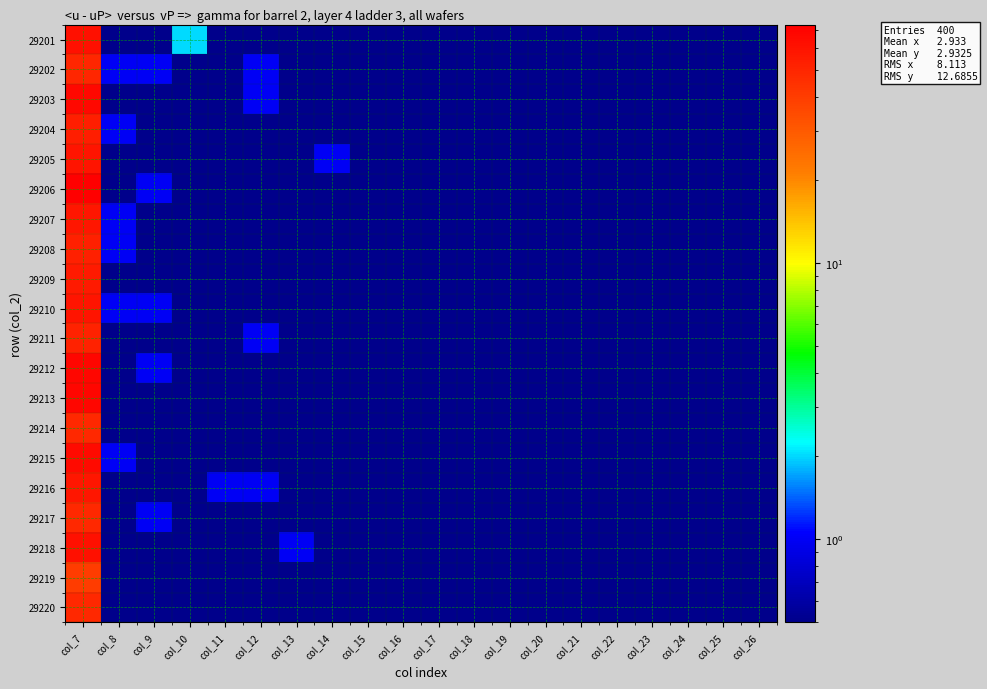

Reading right to left, extract all data points from this chart.

29201: col_26=0.1	col_25=0.1	col_24=0.1	col_23=0.1	col_22=0.1	col_21=0.1	col_20=0.1	col_19=0.1	col_18=0.1	col_17=0.1	col_16=0.1	col_15=0.1	col_14=0.1	col_13=0.1	col_12=0.1	col_11=0.1	col_10=2.0	col_9=0.1	col_8=0.1	col_7=62.0
29202: col_26=0.1	col_25=0.1	col_24=0.1	col_23=0.1	col_22=0.1	col_21=0.1	col_20=0.1	col_19=0.1	col_18=0.1	col_17=0.1	col_16=0.1	col_15=0.1	col_14=0.1	col_13=0.1	col_12=1.0	col_11=0.1	col_10=0.1	col_9=1.0	col_8=1.0	col_7=50.0
29203: col_26=0.1	col_25=0.1	col_24=0.1	col_23=0.1	col_22=0.1	col_21=0.1	col_20=0.1	col_19=0.1	col_18=0.1	col_17=0.1	col_16=0.1	col_15=0.1	col_14=0.1	col_13=0.1	col_12=1.0	col_11=0.1	col_10=0.1	col_9=0.1	col_8=0.1	col_7=67.0
29204: col_26=0.1	col_25=0.1	col_24=0.1	col_23=0.1	col_22=0.1	col_21=0.1	col_20=0.1	col_19=0.1	col_18=0.1	col_17=0.1	col_16=0.1	col_15=0.1	col_14=0.1	col_13=0.1	col_12=0.1	col_11=0.1	col_10=0.1	col_9=0.1	col_8=1.0	col_7=54.0
29205: col_26=0.1	col_25=0.1	col_24=0.1	col_23=0.1	col_22=0.1	col_21=0.1	col_20=0.1	col_19=0.1	col_18=0.1	col_17=0.1	col_16=0.1	col_15=0.1	col_14=1.0	col_13=0.1	col_12=0.1	col_11=0.1	col_10=0.1	col_9=0.1	col_8=0.1	col_7=60.0
29206: col_26=0.1	col_25=0.1	col_24=0.1	col_23=0.1	col_22=0.1	col_21=0.1	col_20=0.1	col_19=0.1	col_18=0.1	col_17=0.1	col_16=0.1	col_15=0.1	col_14=0.1	col_13=0.1	col_12=0.1	col_11=0.1	col_10=0.1	col_9=1.0	col_8=0.1	col_7=73.0
29207: col_26=0.1	col_25=0.1	col_24=0.1	col_23=0.1	col_22=0.1	col_21=0.1	col_20=0.1	col_19=0.1	col_18=0.1	col_17=0.1	col_16=0.1	col_15=0.1	col_14=0.1	col_13=0.1	col_12=0.1	col_11=0.1	col_10=0.1	col_9=0.1	col_8=1.0	col_7=58.0
29208: col_26=0.1	col_25=0.1	col_24=0.1	col_23=0.1	col_22=0.1	col_21=0.1	col_20=0.1	col_19=0.1	col_18=0.1	col_17=0.1	col_16=0.1	col_15=0.1	col_14=0.1	col_13=0.1	col_12=0.1	col_11=0.1	col_10=0.1	col_9=0.1	col_8=1.0	col_7=53.0
29209: col_26=0.1	col_25=0.1	col_24=0.1	col_23=0.1	col_22=0.1	col_21=0.1	col_20=0.1	col_19=0.1	col_18=0.1	col_17=0.1	col_16=0.1	col_15=0.1	col_14=0.1	col_13=0.1	col_12=0.1	col_11=0.1	col_10=0.1	col_9=0.1	col_8=0.1	col_7=56.0
29210: col_26=0.1	col_25=0.1	col_24=0.1	col_23=0.1	col_22=0.1	col_21=0.1	col_20=0.1	col_19=0.1	col_18=0.1	col_17=0.1	col_16=0.1	col_15=0.1	col_14=0.1	col_13=0.1	col_12=0.1	col_11=0.1	col_10=0.1	col_9=1.0	col_8=1.0	col_7=59.0
29211: col_26=0.1	col_25=0.1	col_24=0.1	col_23=0.1	col_22=0.1	col_21=0.1	col_20=0.1	col_19=0.1	col_18=0.1	col_17=0.1	col_16=0.1	col_15=0.1	col_14=0.1	col_13=0.1	col_12=1.0	col_11=0.1	col_10=0.1	col_9=0.1	col_8=0.1	col_7=52.0
29212: col_26=0.1	col_25=0.1	col_24=0.1	col_23=0.1	col_22=0.1	col_21=0.1	col_20=0.1	col_19=0.1	col_18=0.1	col_17=0.1	col_16=0.1	col_15=0.1	col_14=0.1	col_13=0.1	col_12=0.1	col_11=0.1	col_10=0.1	col_9=1.0	col_8=0.1	col_7=68.0
29213: col_26=0.1	col_25=0.1	col_24=0.1	col_23=0.1	col_22=0.1	col_21=0.1	col_20=0.1	col_19=0.1	col_18=0.1	col_17=0.1	col_16=0.1	col_15=0.1	col_14=0.1	col_13=0.1	col_12=0.1	col_11=0.1	col_10=0.1	col_9=0.1	col_8=0.1	col_7=68.0
29214: col_26=0.1	col_25=0.1	col_24=0.1	col_23=0.1	col_22=0.1	col_21=0.1	col_20=0.1	col_19=0.1	col_18=0.1	col_17=0.1	col_16=0.1	col_15=0.1	col_14=0.1	col_13=0.1	col_12=0.1	col_11=0.1	col_10=0.1	col_9=0.1	col_8=0.1	col_7=49.0
29215: col_26=0.1	col_25=0.1	col_24=0.1	col_23=0.1	col_22=0.1	col_21=0.1	col_20=0.1	col_19=0.1	col_18=0.1	col_17=0.1	col_16=0.1	col_15=0.1	col_14=0.1	col_13=0.1	col_12=0.1	col_11=0.1	col_10=0.1	col_9=0.1	col_8=1.0	col_7=66.0
29216: col_26=0.1	col_25=0.1	col_24=0.1	col_23=0.1	col_22=0.1	col_21=0.1	col_20=0.1	col_19=0.1	col_18=0.1	col_17=0.1	col_16=0.1	col_15=0.1	col_14=0.1	col_13=0.1	col_12=1.0	col_11=1.0	col_10=0.1	col_9=0.1	col_8=0.1	col_7=58.0
29217: col_26=0.1	col_25=0.1	col_24=0.1	col_23=0.1	col_22=0.1	col_21=0.1	col_20=0.1	col_19=0.1	col_18=0.1	col_17=0.1	col_16=0.1	col_15=0.1	col_14=0.1	col_13=0.1	col_12=0.1	col_11=0.1	col_10=0.1	col_9=1.0	col_8=0.1	col_7=49.0
29218: col_26=0.1	col_25=0.1	col_24=0.1	col_23=0.1	col_22=0.1	col_21=0.1	col_20=0.1	col_19=0.1	col_18=0.1	col_17=0.1	col_16=0.1	col_15=0.1	col_14=0.1	col_13=1.0	col_12=0.1	col_11=0.1	col_10=0.1	col_9=0.1	col_8=0.1	col_7=62.0
29219: col_26=0.1	col_25=0.1	col_24=0.1	col_23=0.1	col_22=0.1	col_21=0.1	col_20=0.1	col_19=0.1	col_18=0.1	col_17=0.1	col_16=0.1	col_15=0.1	col_14=0.1	col_13=0.1	col_12=0.1	col_11=0.1	col_10=0.1	col_9=0.1	col_8=0.1	col_7=40.0
29220: col_26=0.1	col_25=0.1	col_24=0.1	col_23=0.1	col_22=0.1	col_21=0.1	col_20=0.1	col_19=0.1	col_18=0.1	col_17=0.1	col_16=0.1	col_15=0.1	col_14=0.1	col_13=0.1	col_12=0.1	col_11=0.1	col_10=0.1	col_9=0.1	col_8=0.1	col_7=49.0